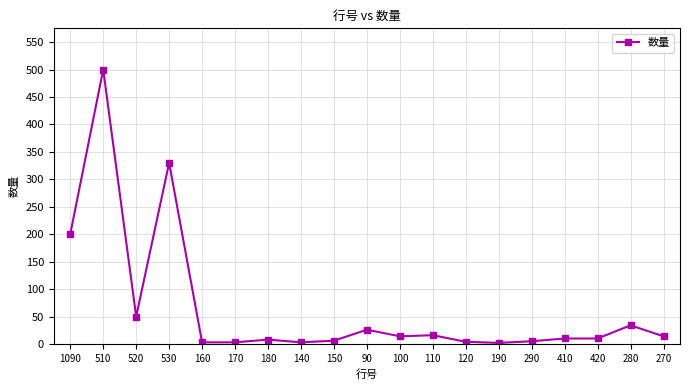

At which category does the data reach its first local valley?

520